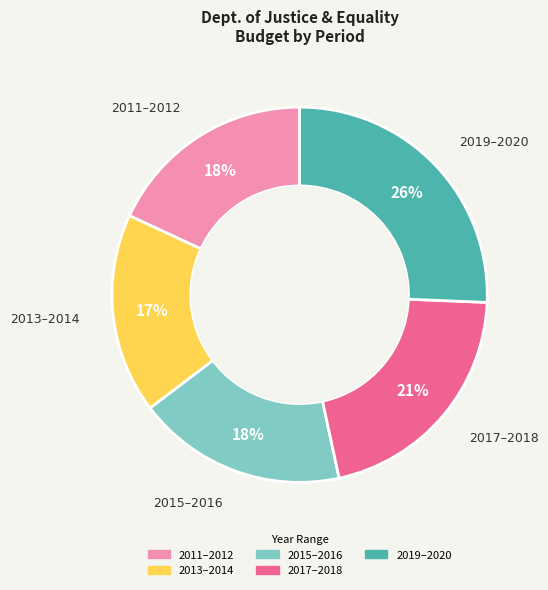

How many slices are in this pie chart?

5